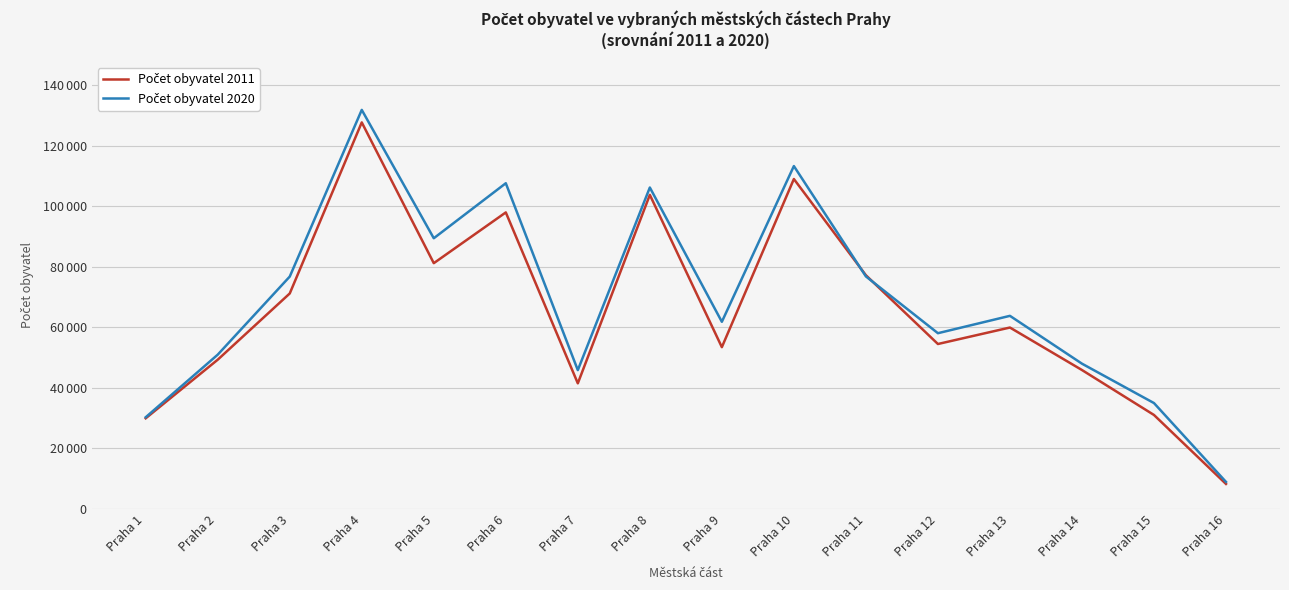

At which label does Počet obyvatel 2020 first exceed 63742?

Praha 3